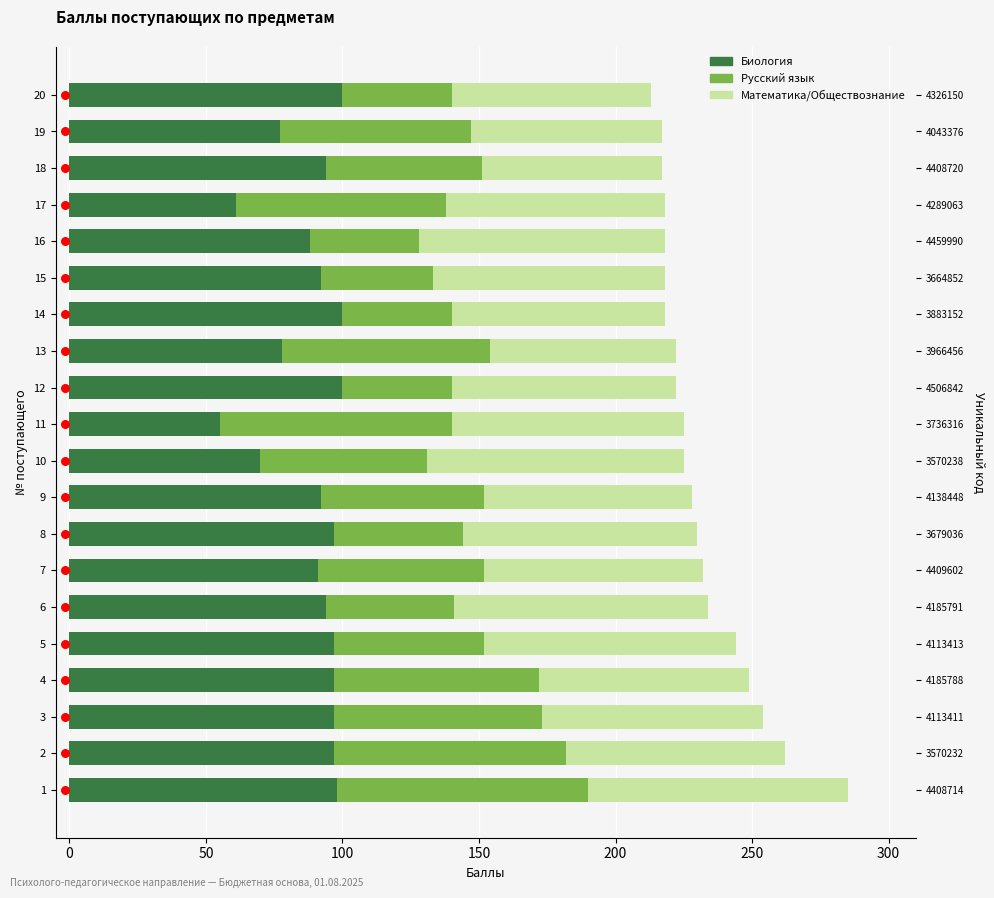

Is the value of Математика/Обществознание at 11 greater than the value of Русский язык at 10?

Yes